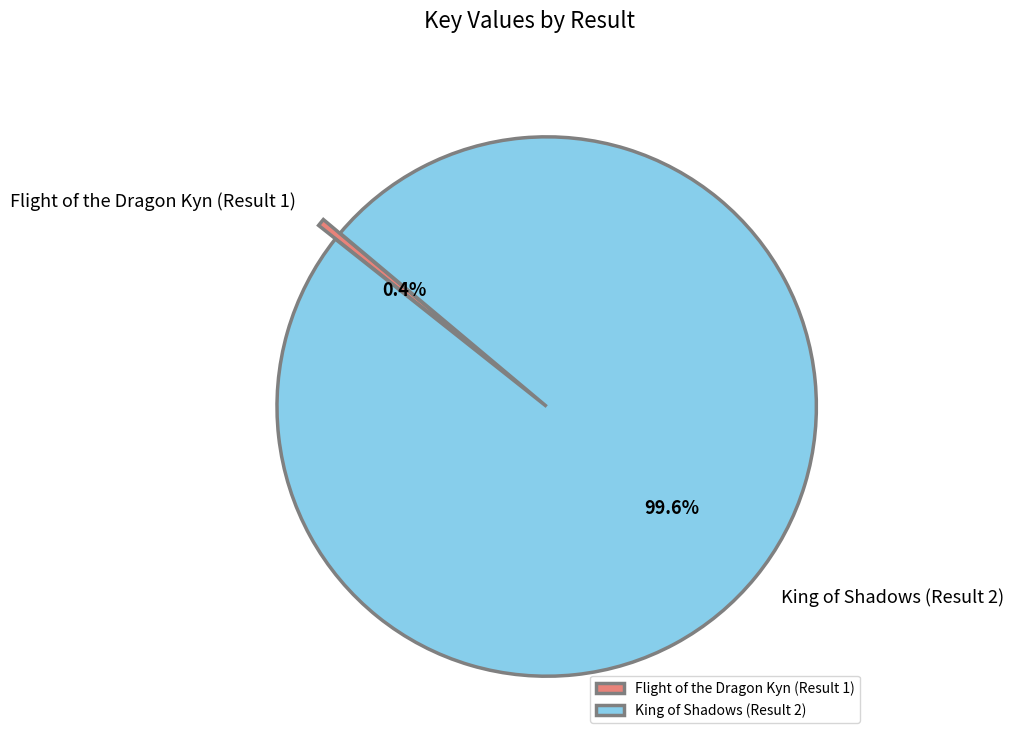

Which category has the smallest portion of the pie?

Flight of the Dragon Kyn (Result 1)